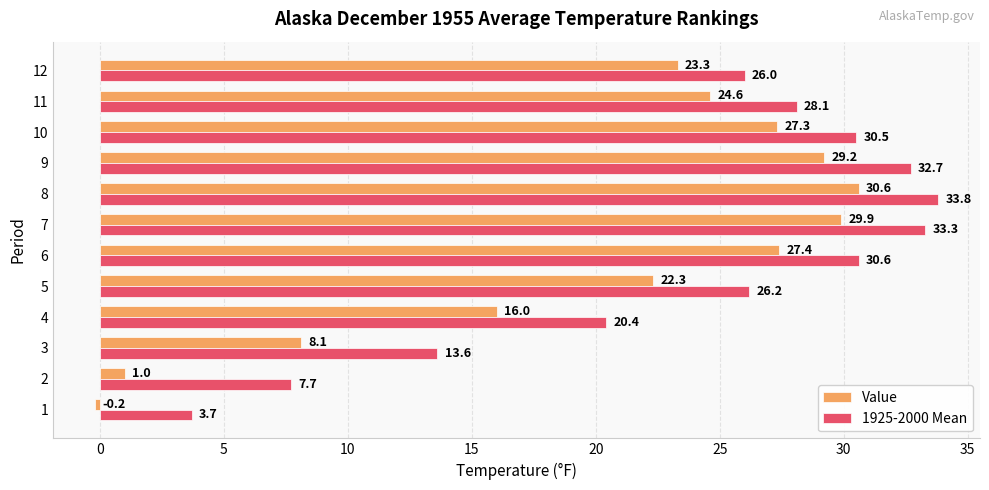

What is the minimum value shown in the chart?

-0.2